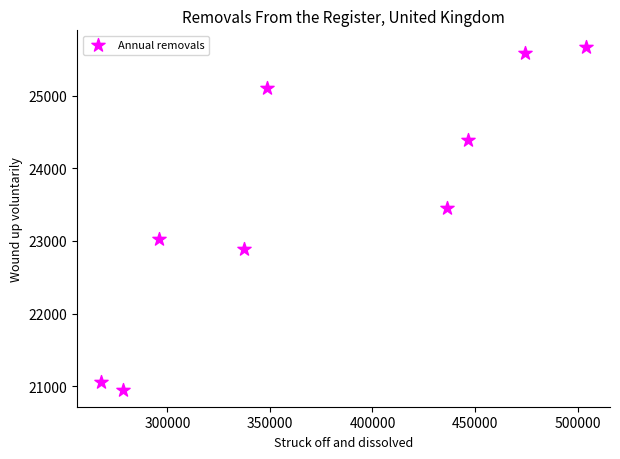

What Y value in the scatter plot is closest to 23309?

23460